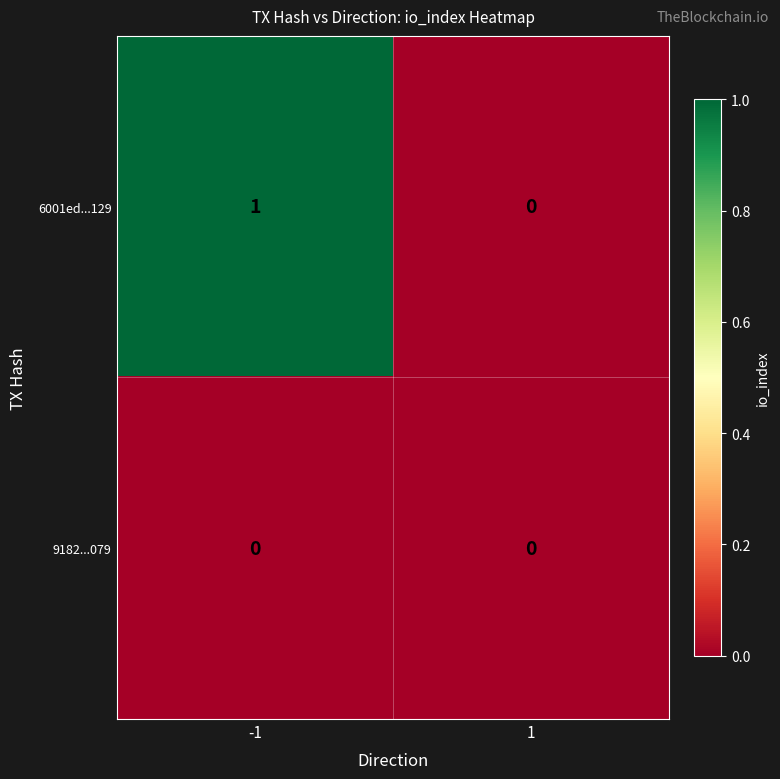

Count the number of categories in the chart.

2